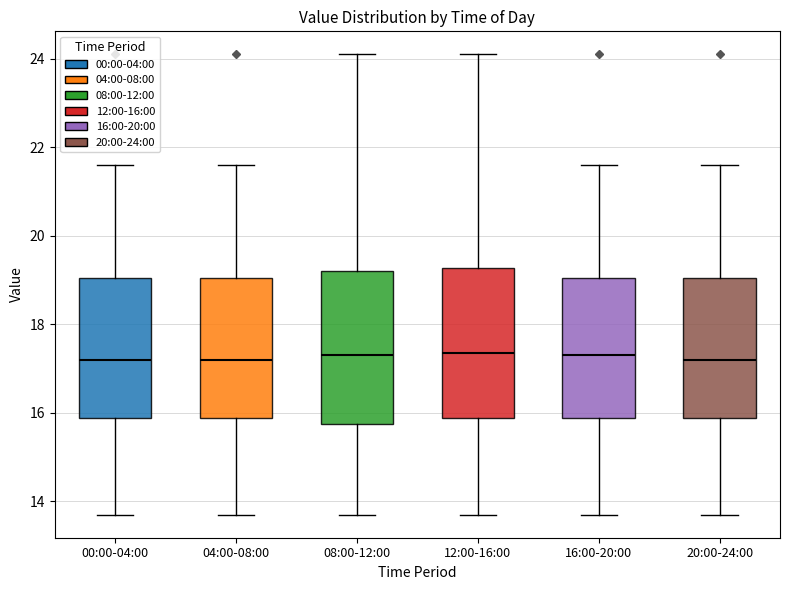

Where does the median line of the box for 00:00-04:00 sit on the y-axis? The values are not printed on the chart, so give them approximately, as read against the axis.

17.2